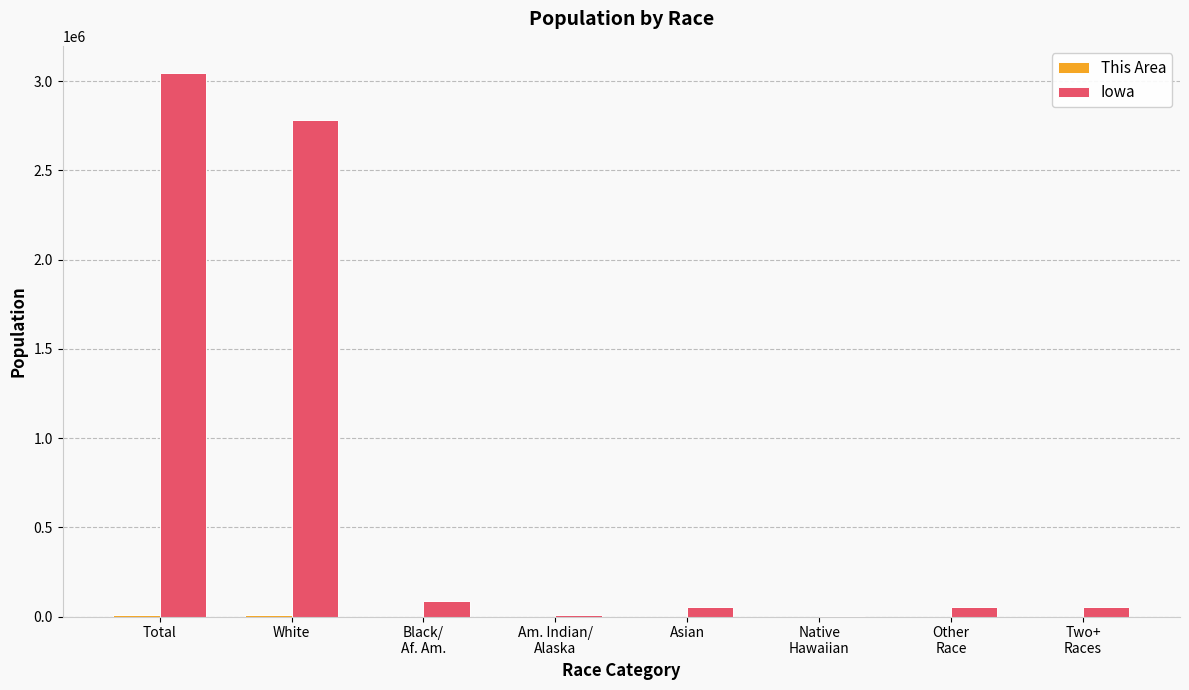

The Iowa series shows 577014 at White. True or false?

False